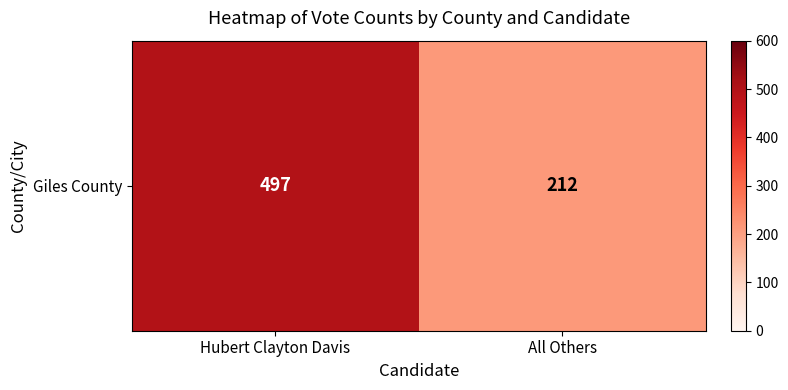

Rank the categories by value from highest to lowest.

Hubert Clayton Davis, All Others